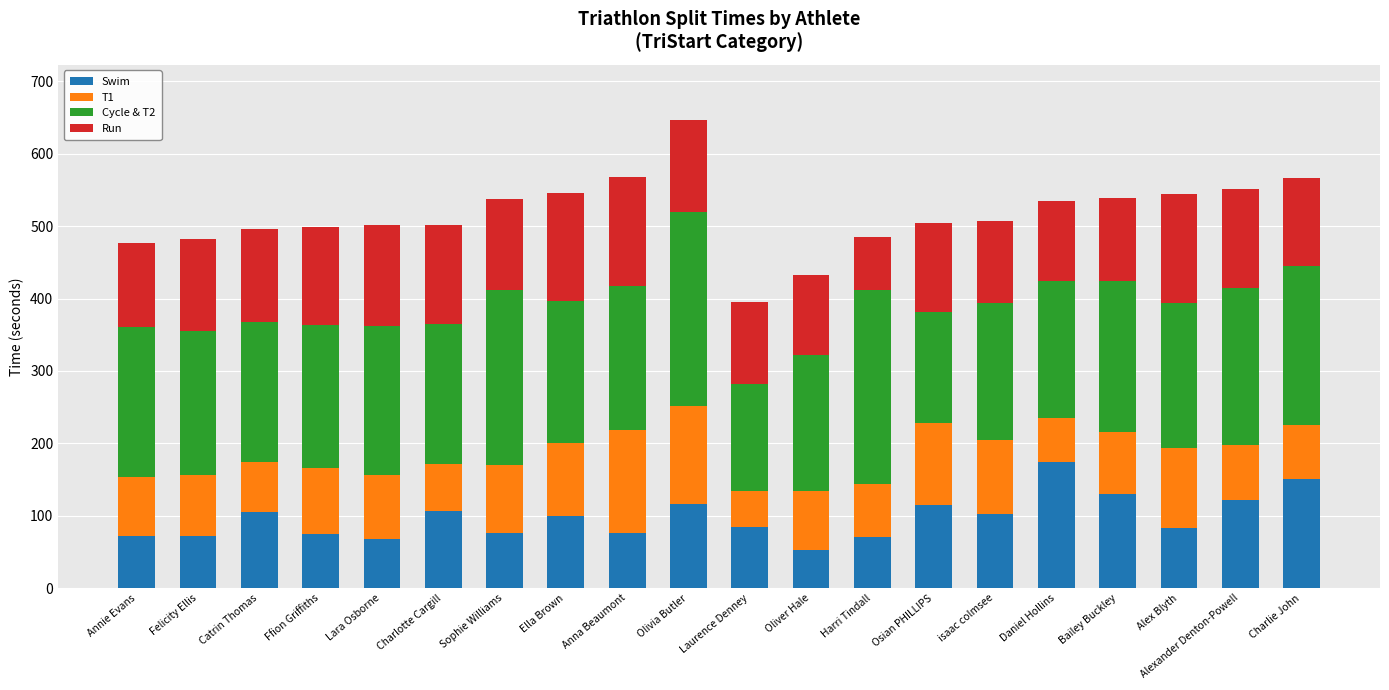

At which category is the sum across all series the highest?

Olivia Butler